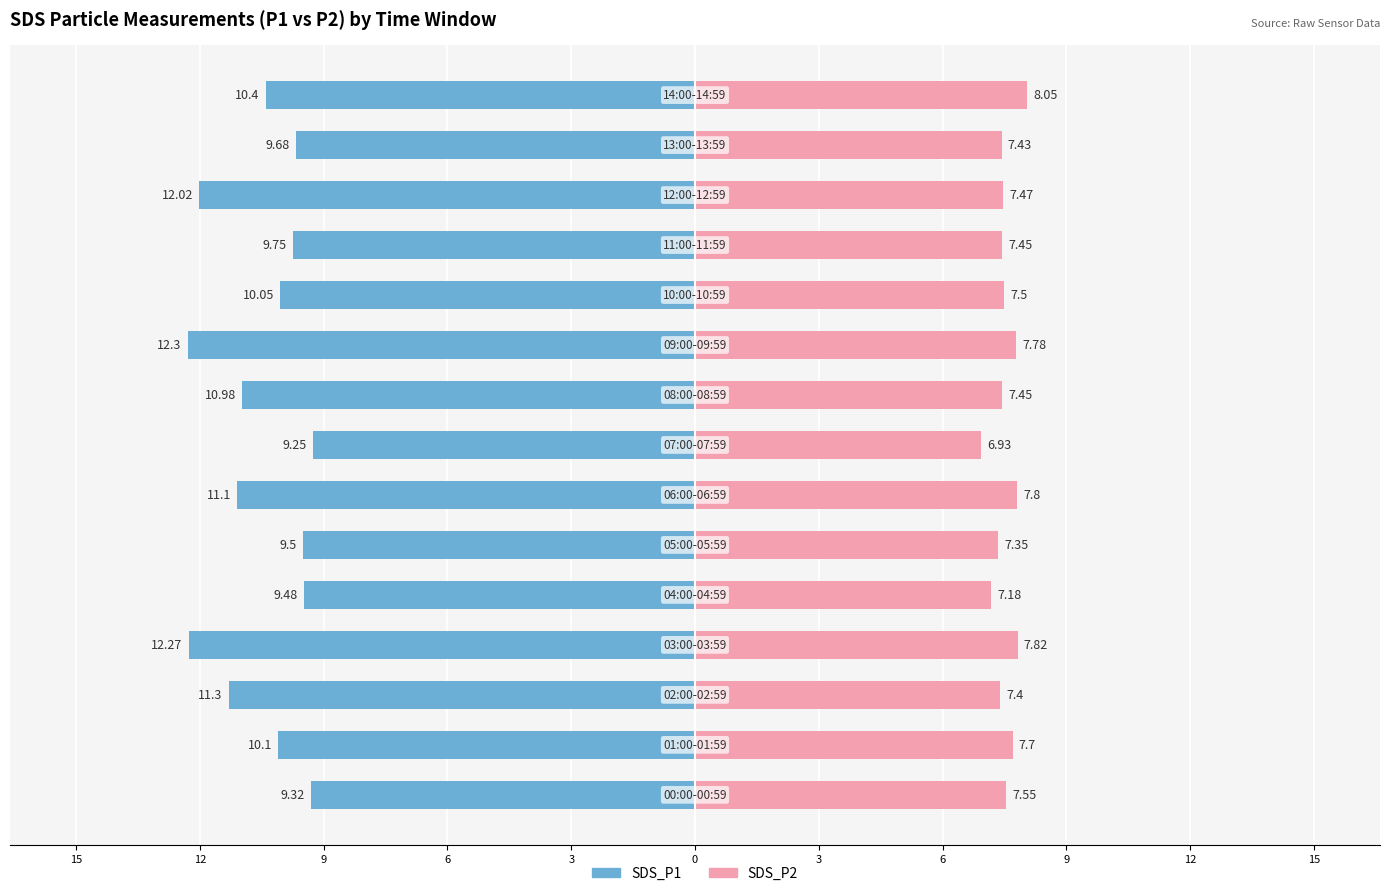

What is the difference between the maximum and minimum values in the SDS_P2 series?

1.1